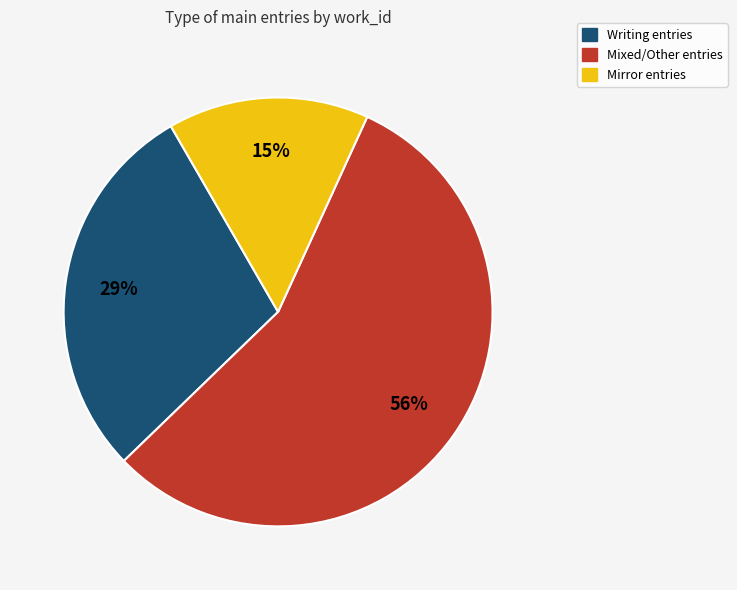

Does any single category account for the majority?

Yes